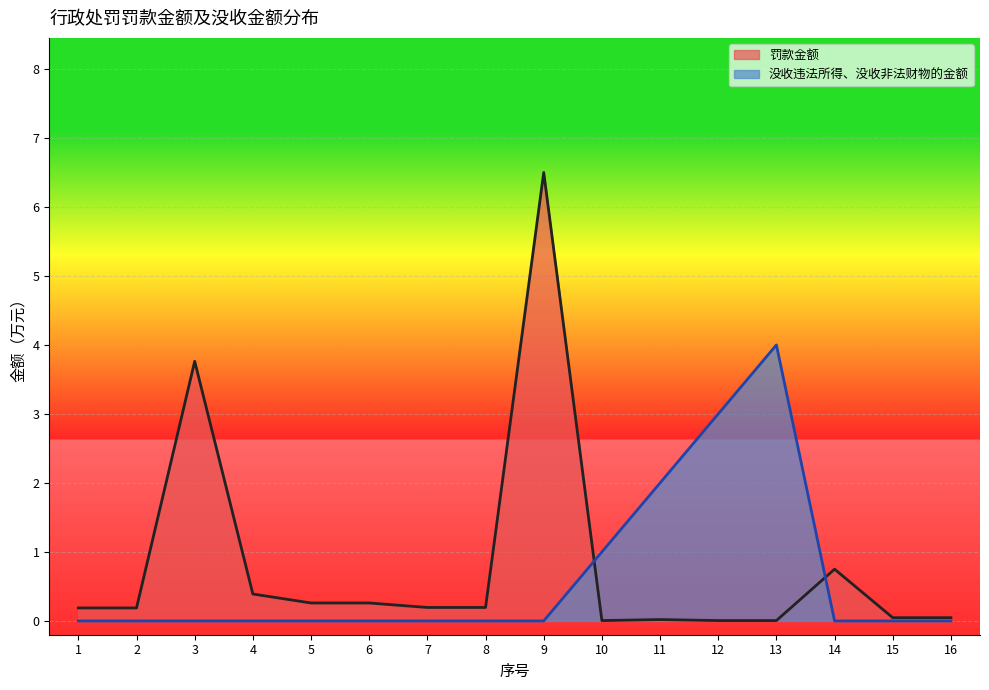

Between which two adjacent categories do 没收违法所得、没收非法财物的金额 and 罚款金额 first intersect?

9 and 10